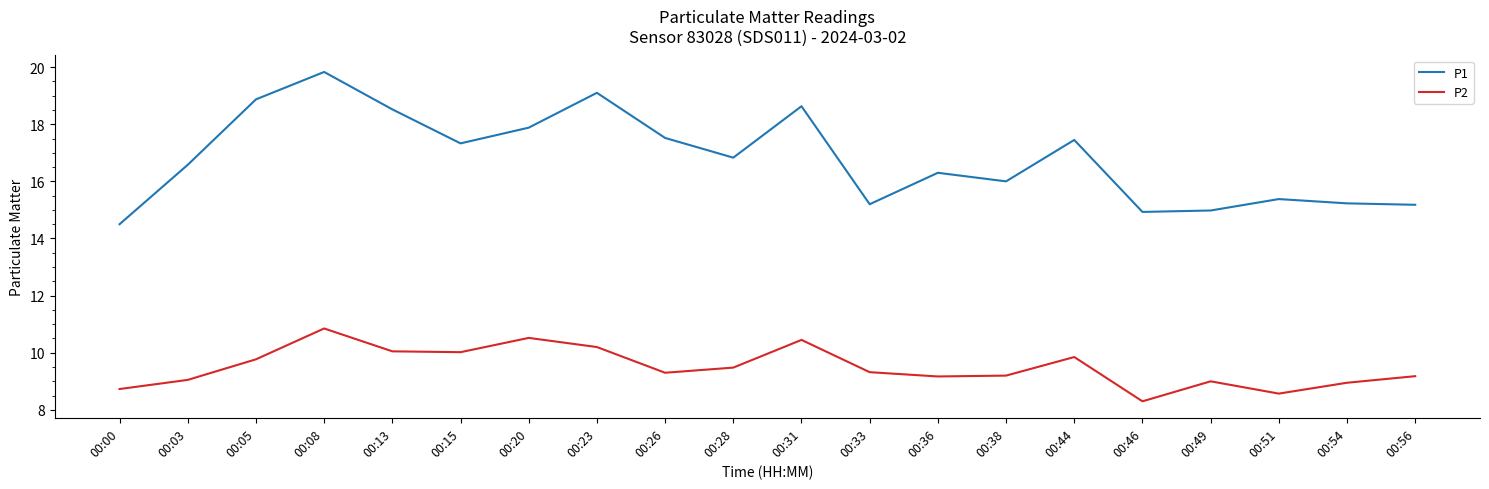

What is the spread (max minus min) of values at 00:13?

8.5